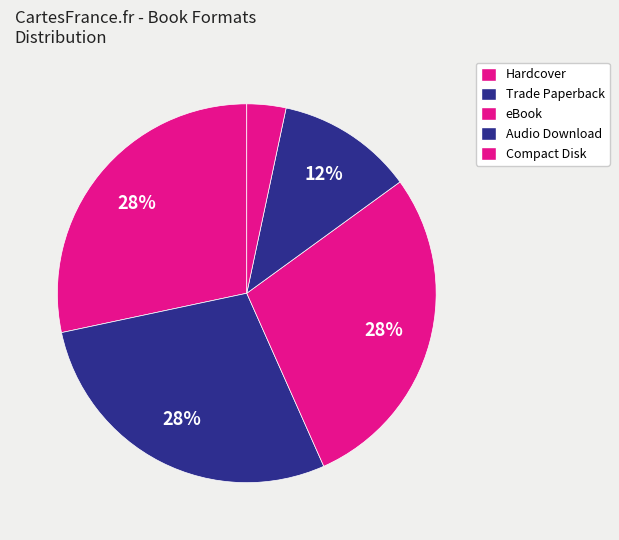

How many slices are in this pie chart?

5